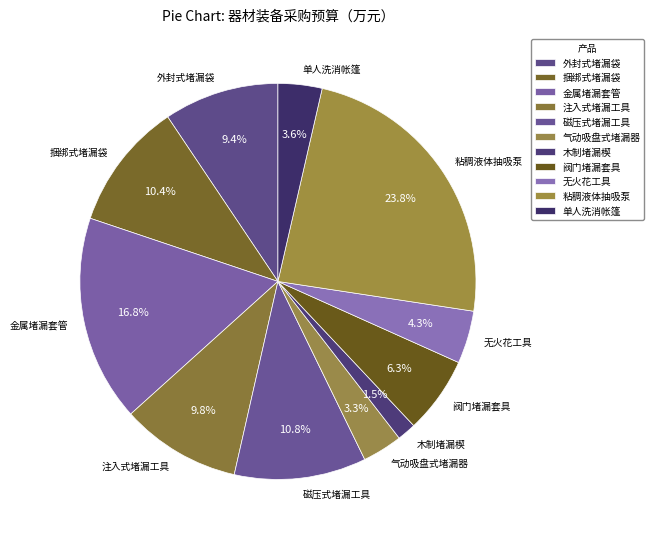

To the nearest percent, what is the difference between the largest and smallest slice percentages?

22%